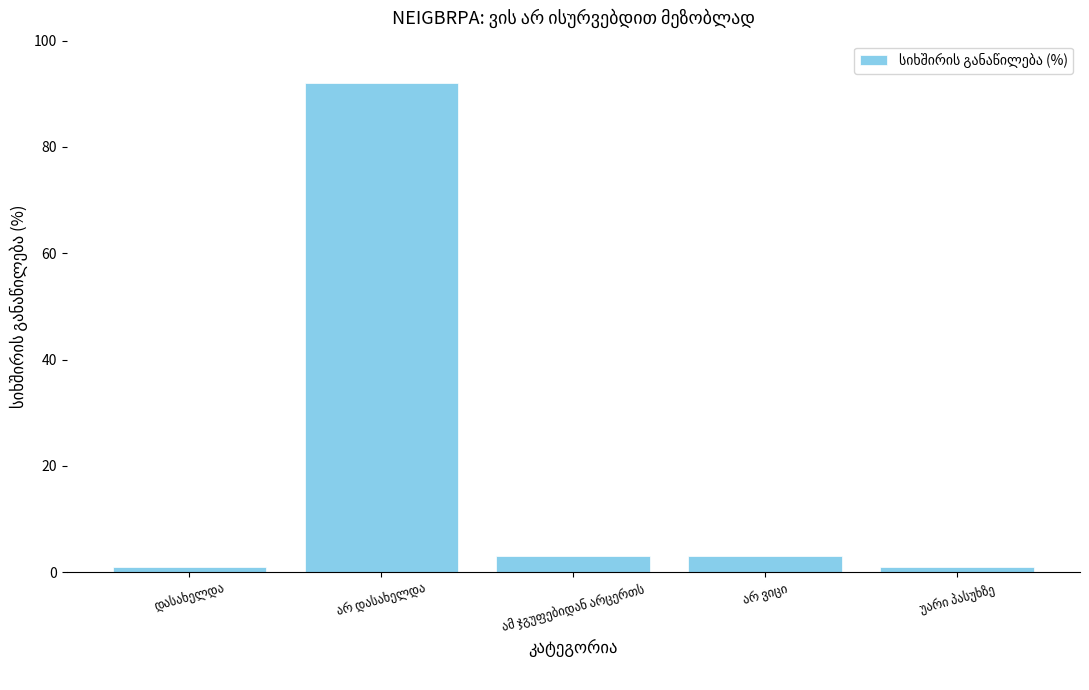

What is the maximum value shown in the chart?

92